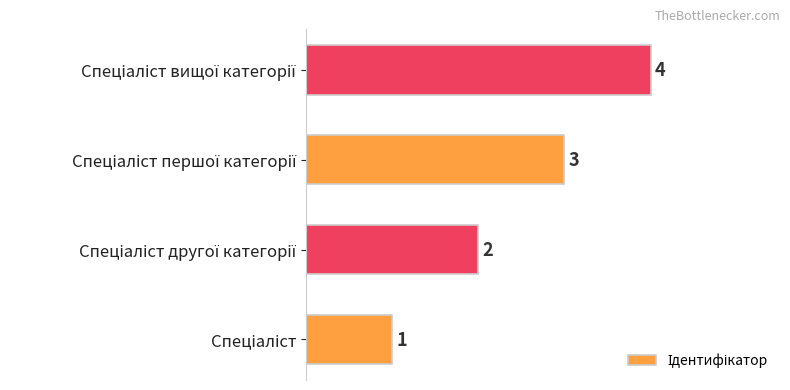

How many values are between 2 and 4?

3